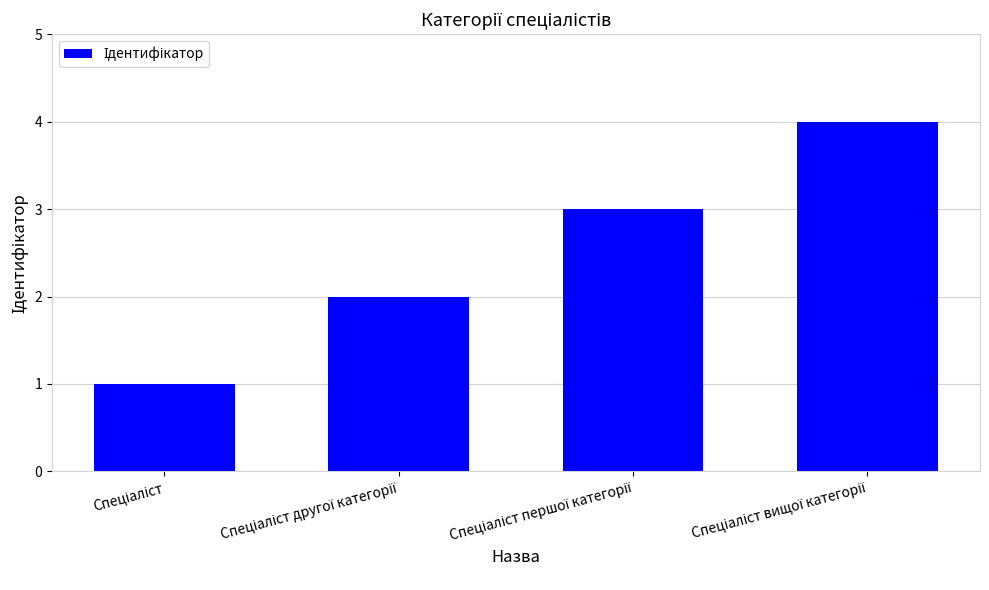

What is the value of the 4th bar from the left?

4